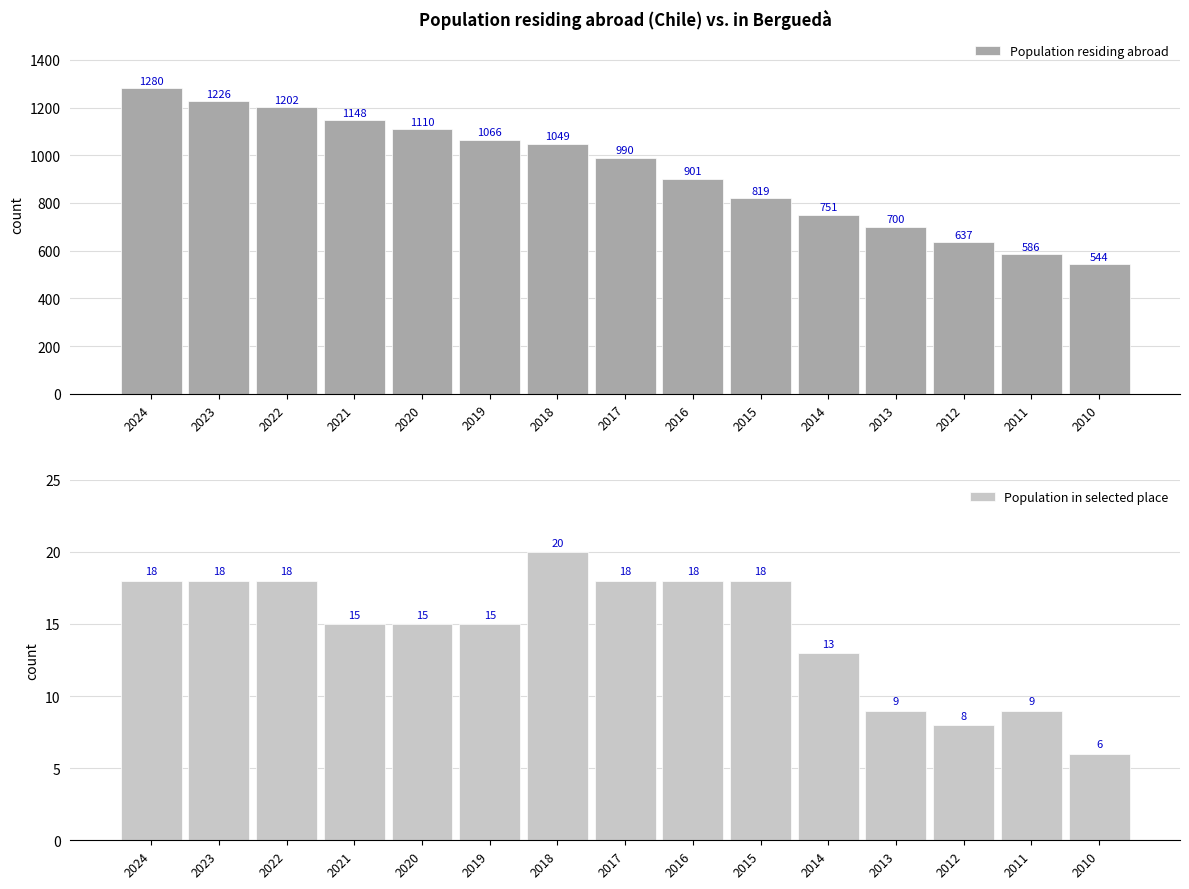

What is the difference between the maximum and minimum values in the Population in selected place series?

14